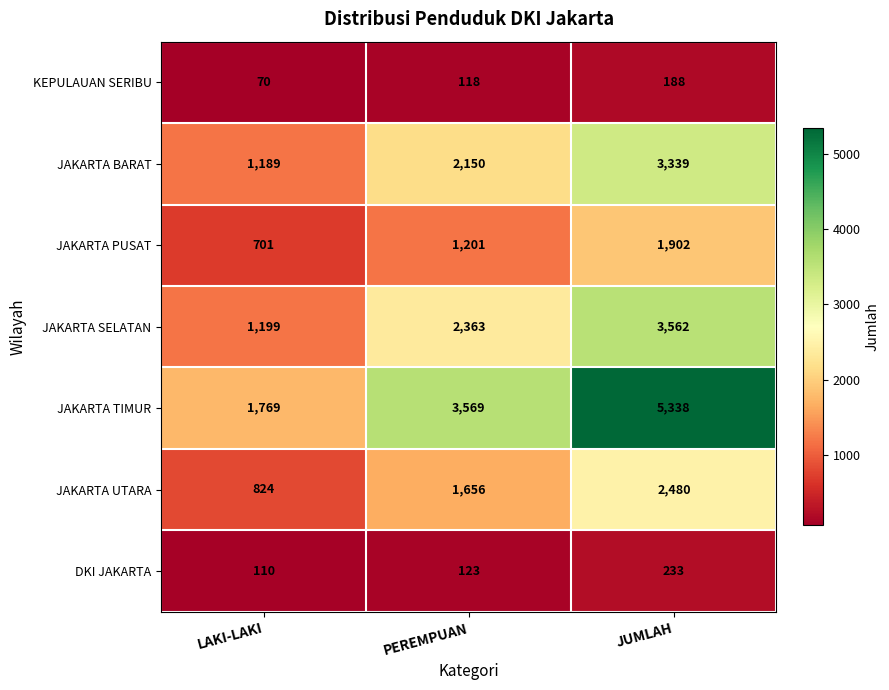

Reading left to right, extract all data points from this chart.

KEPULAUAN SERIBU: LAKI-LAKI=70	PEREMPUAN=118	JUMLAH=188
JAKARTA BARAT: LAKI-LAKI=1189	PEREMPUAN=2150	JUMLAH=3339
JAKARTA PUSAT: LAKI-LAKI=701	PEREMPUAN=1201	JUMLAH=1902
JAKARTA SELATAN: LAKI-LAKI=1199	PEREMPUAN=2363	JUMLAH=3562
JAKARTA TIMUR: LAKI-LAKI=1769	PEREMPUAN=3569	JUMLAH=5338
JAKARTA UTARA: LAKI-LAKI=824	PEREMPUAN=1656	JUMLAH=2480
DKI JAKARTA: LAKI-LAKI=110	PEREMPUAN=123	JUMLAH=233